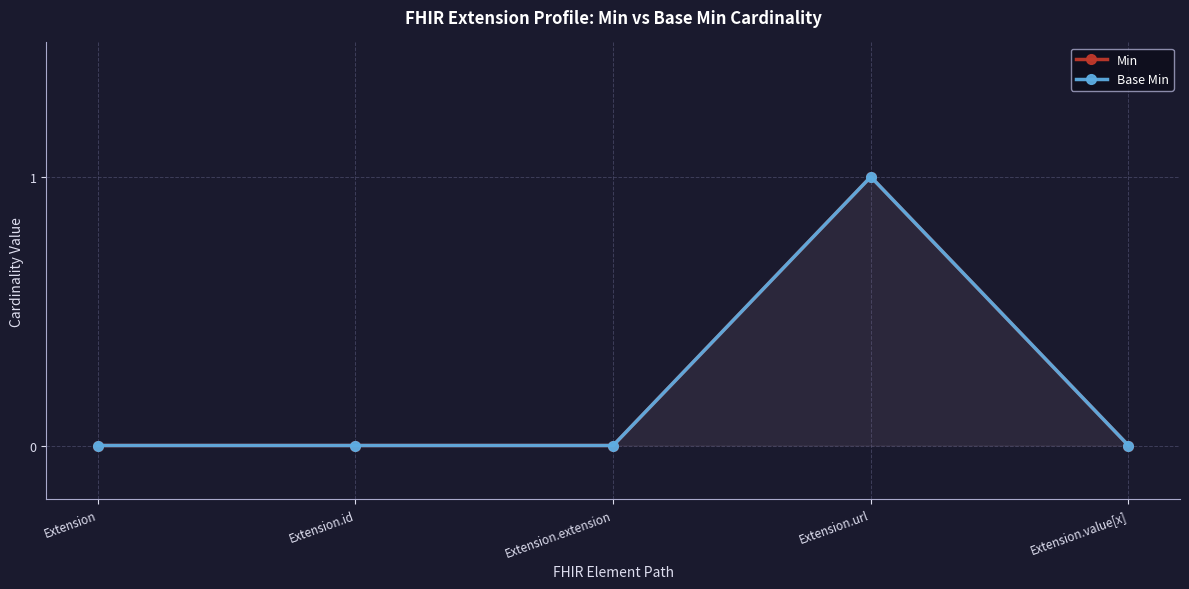

At Extension.url, list the series in order from largest to smallest.

Min, Base Min